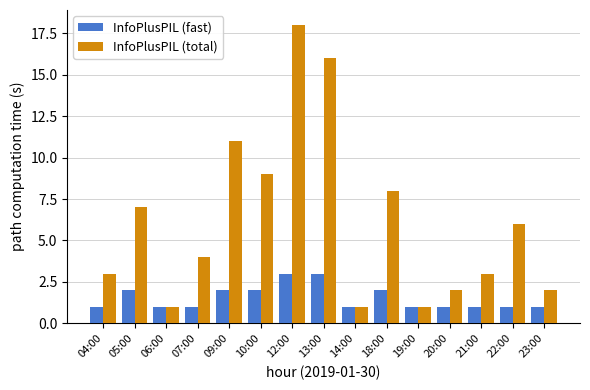

What is the spread (max minus min) of values at 04:00?

2